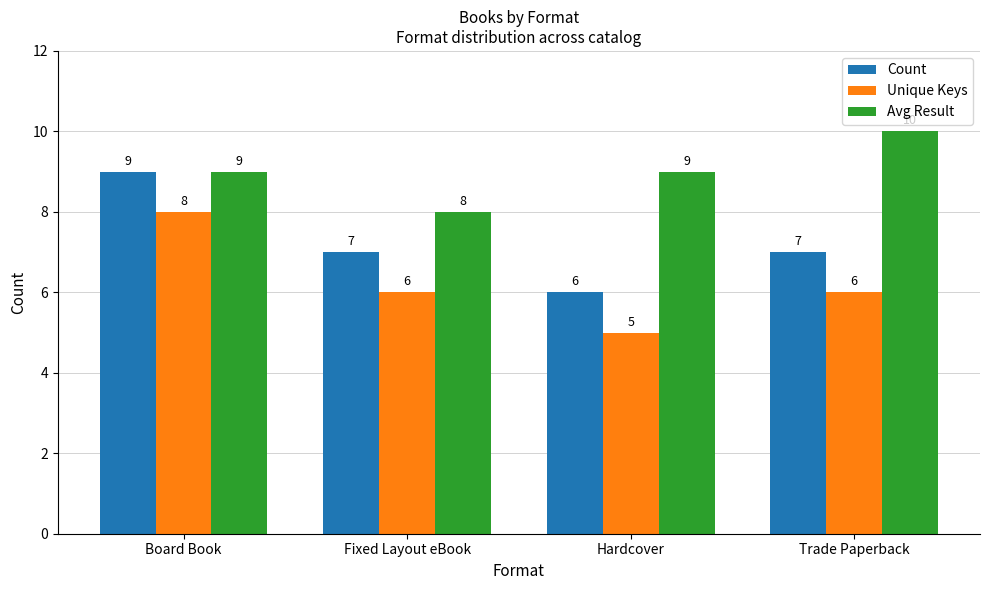

True or false: Avg Result has a value of 12 at Fixed Layout eBook.

False